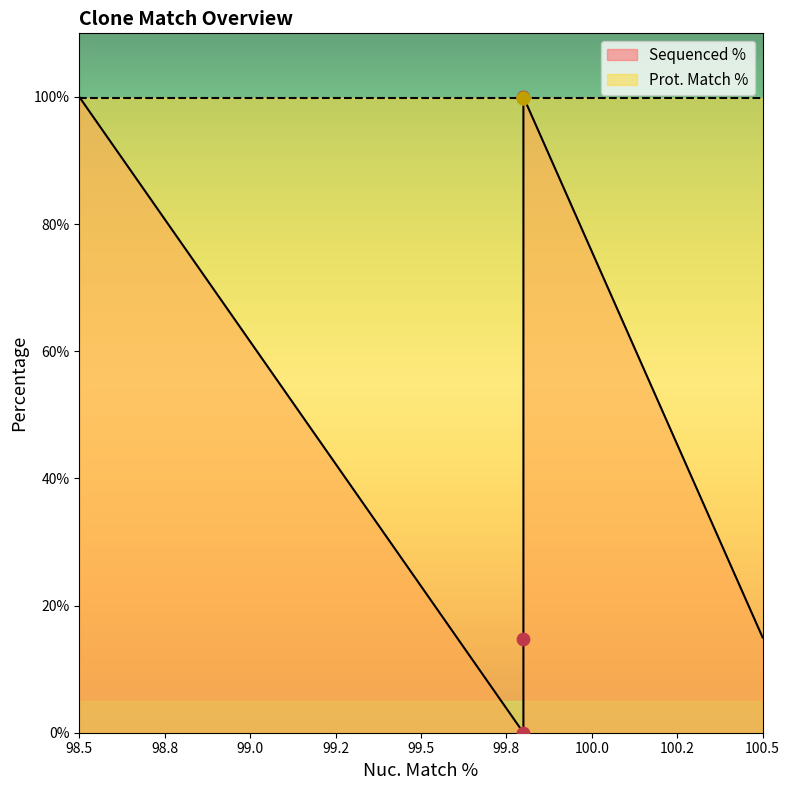

Which series has the largest total across all categories?

Prot. Match %